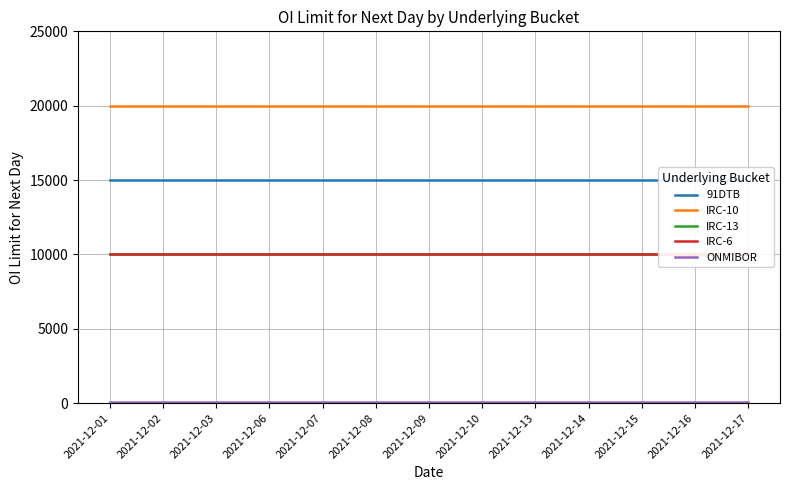

What is the value of the ONMIBOR point at the 12th from the left?

60